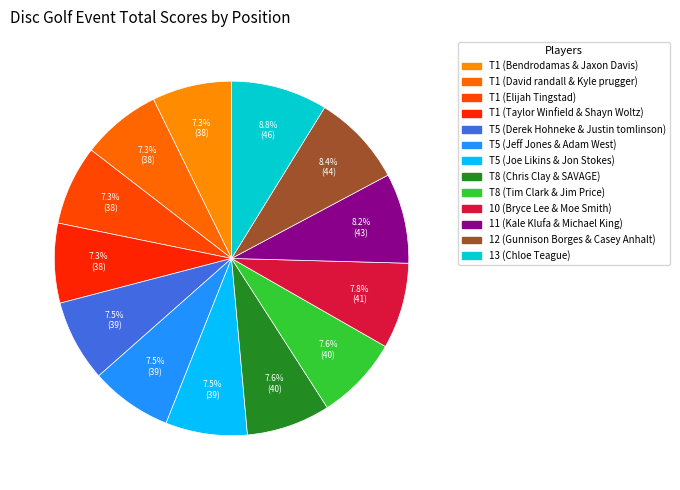

To the nearest percent, what portion does T8 (Tim Clark & Jim Price) represent?

8%